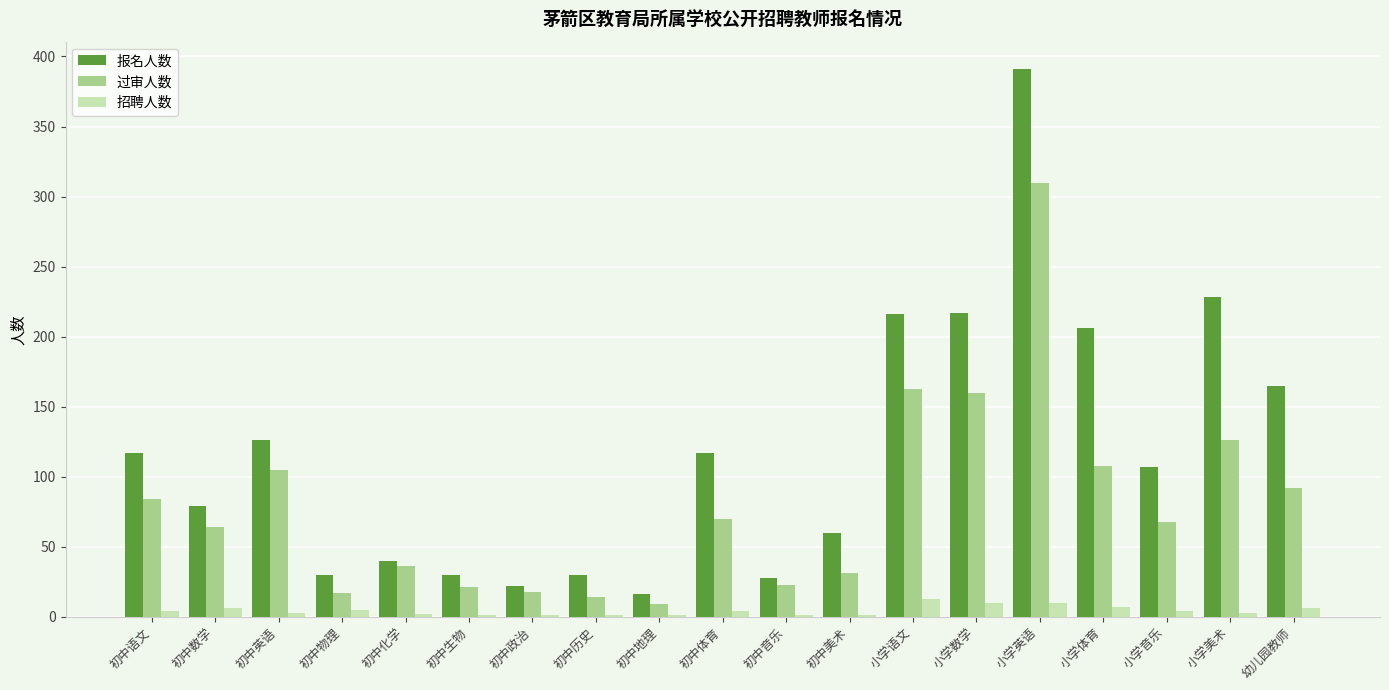

True or false: 过审人数 has a value of 166 at 小学美术.

False